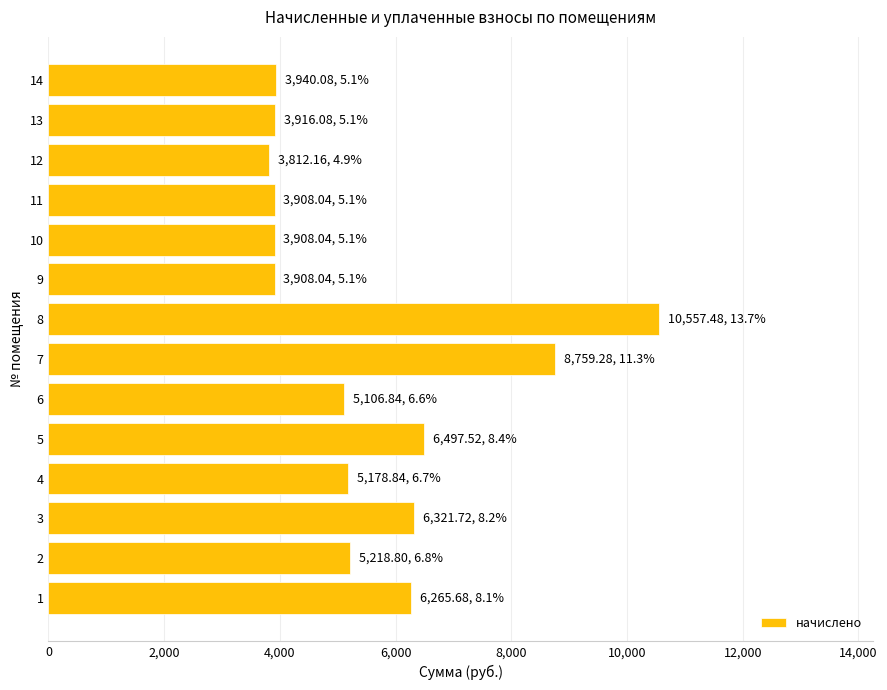

What is the difference between the second highest and minimum values?

4947.1